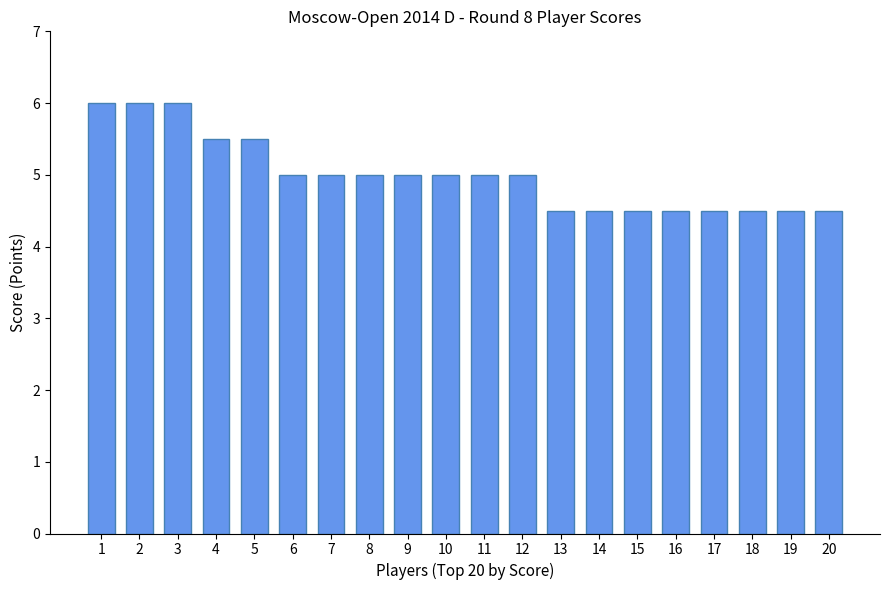

What is the minimum value shown in the chart?

4.5